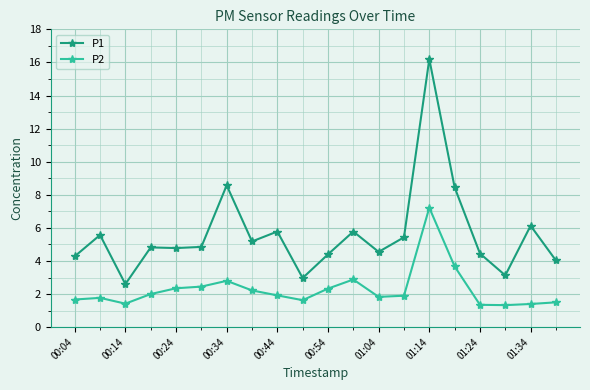

What is the value of the P2 point at the 10th from the left?

1.6